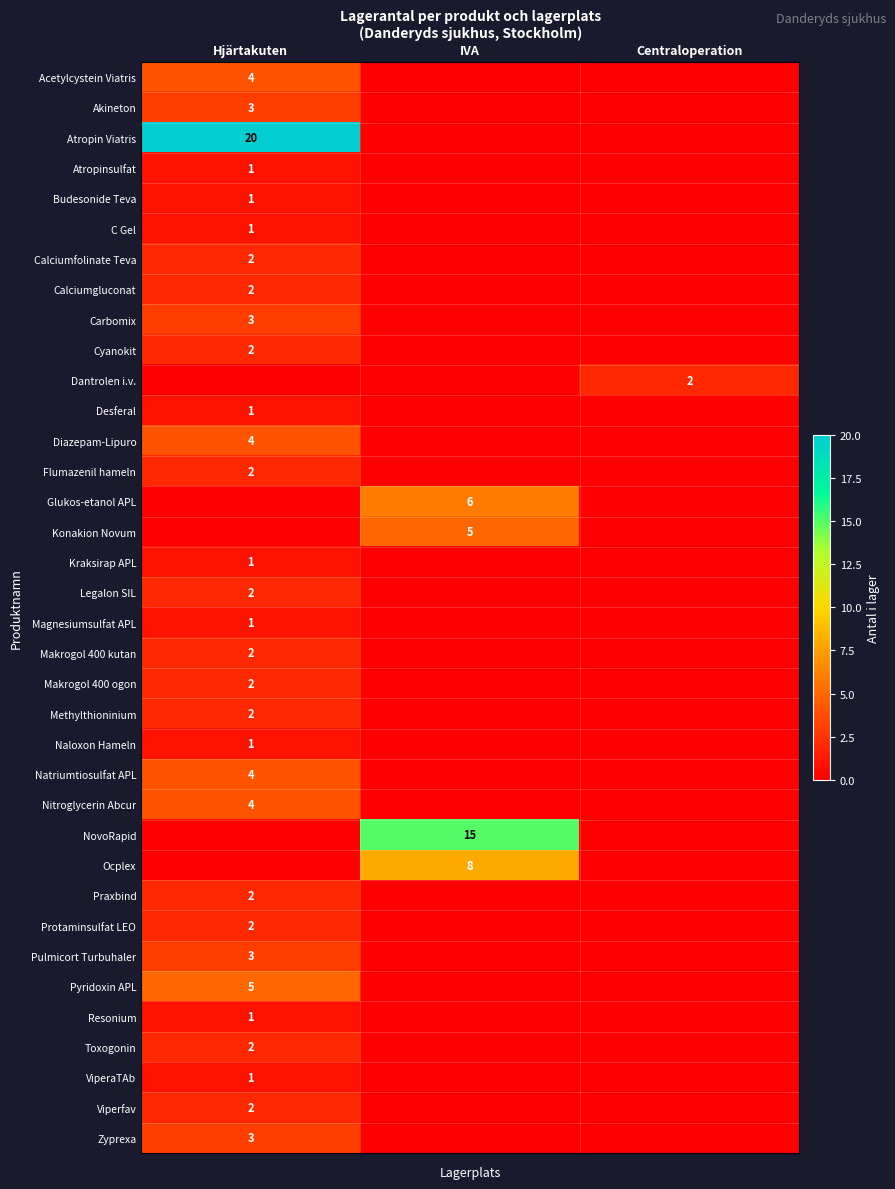

Is it true that Dantrolen i.v. equals 2 at Centraloperation?

True